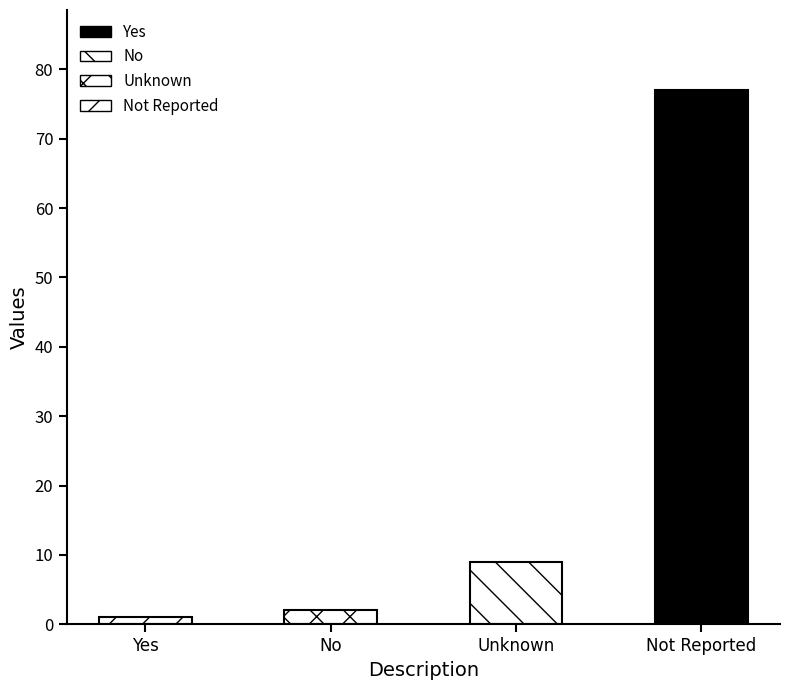

List the labels in order of value, largest first.

Not Reported, Unknown, No, Yes